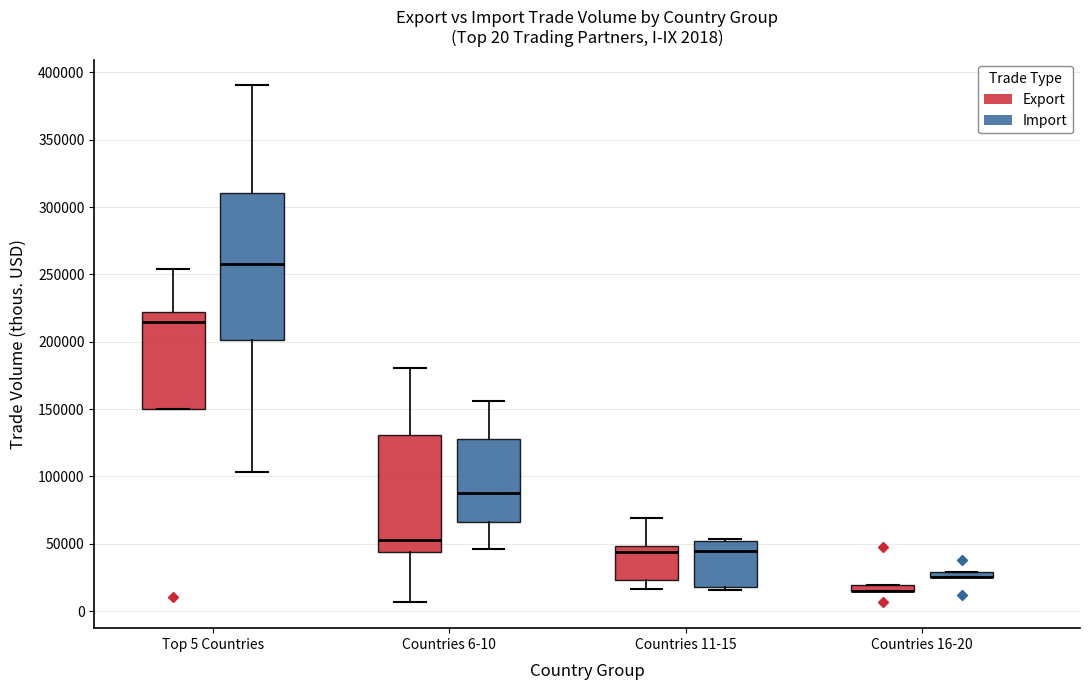

Which box is the tallest, from its lower edge to its upper edge?

Top 5 Countries (Import)